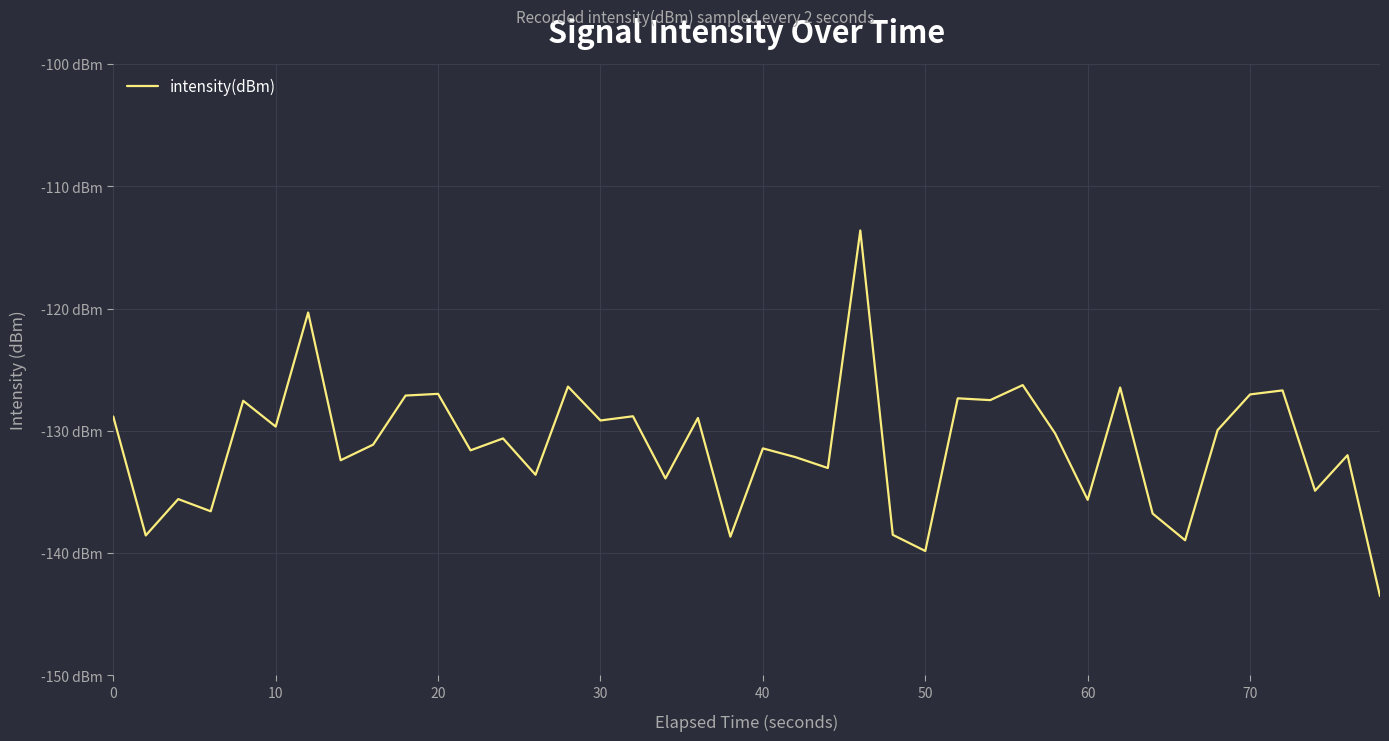

True or false: the data has more than 1 interior local peaks.

True